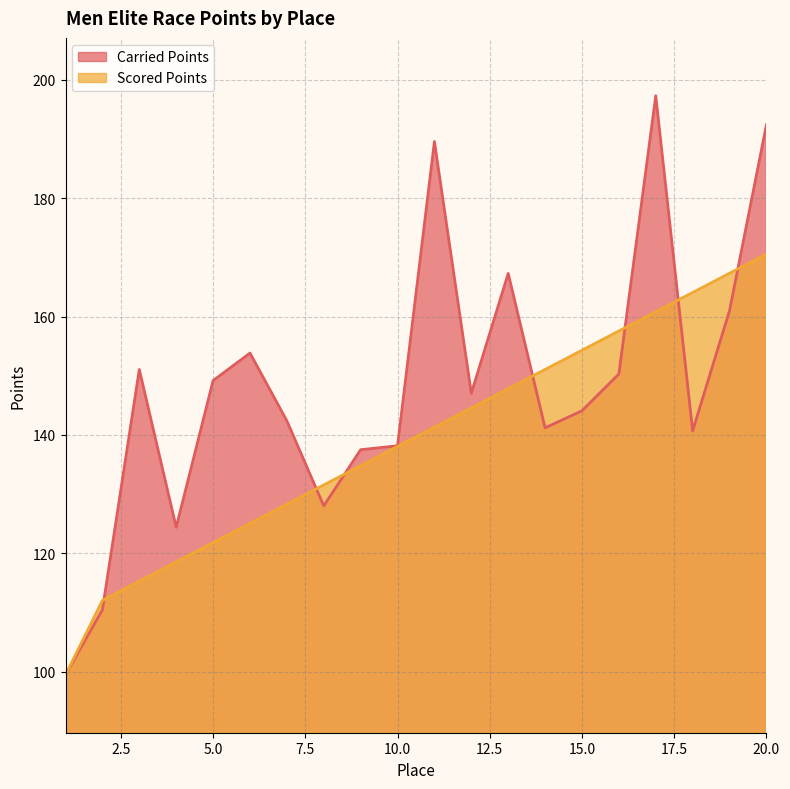

Reading left to right, extract all data points from this chart.

Carried Points: 1=99.5	2=110.5	3=151.1	4=124.4	5=149.2	6=153.8	7=142.4	8=128.0	9=137.5	10=138.2	11=189.6	12=147.0	13=167.3	14=141.2	15=144.1	16=150.3	17=197.3	18=140.7	19=161.0	20=192.4
Scored Points: 1=99.5	2=112.1	3=115.3	4=118.6	5=121.8	6=125.1	7=128.3	8=131.6	9=134.8	10=138.1	11=141.3	12=144.6	13=147.8	14=151.1	15=154.3	16=157.6	17=160.8	18=164.1	19=167.3	20=170.6